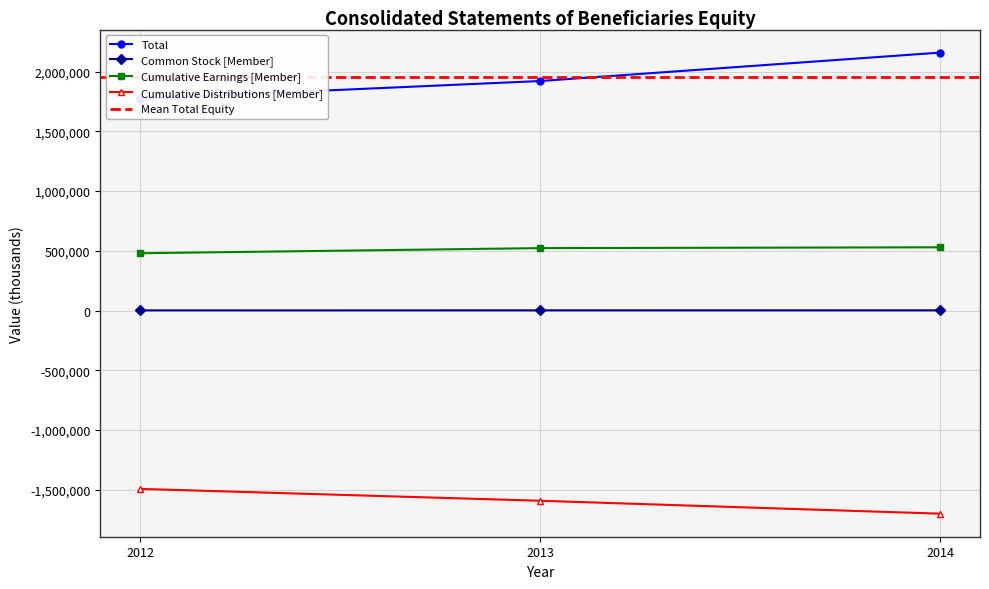

At which category does the chart reach its peak across all series?

2014